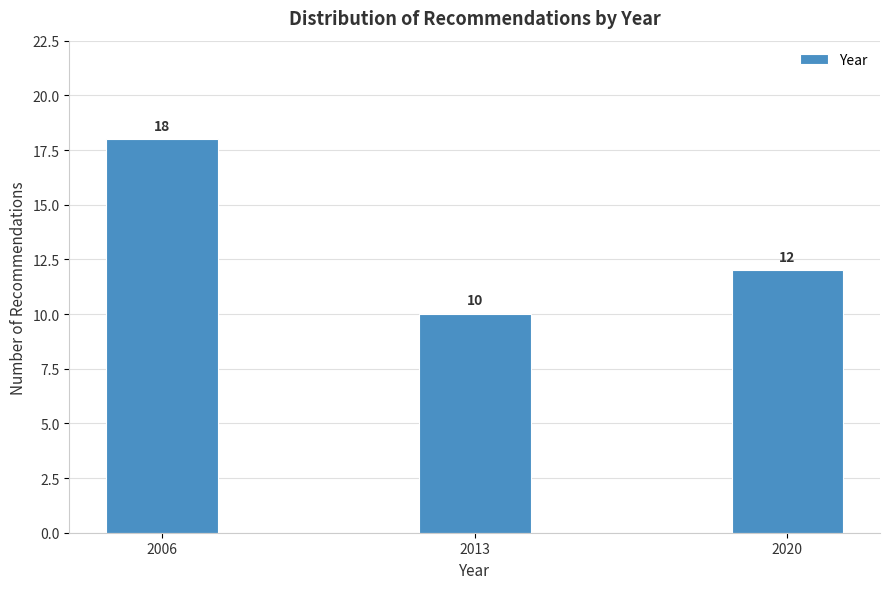

Reading left to right, extract all data points from this chart.

18	10	12